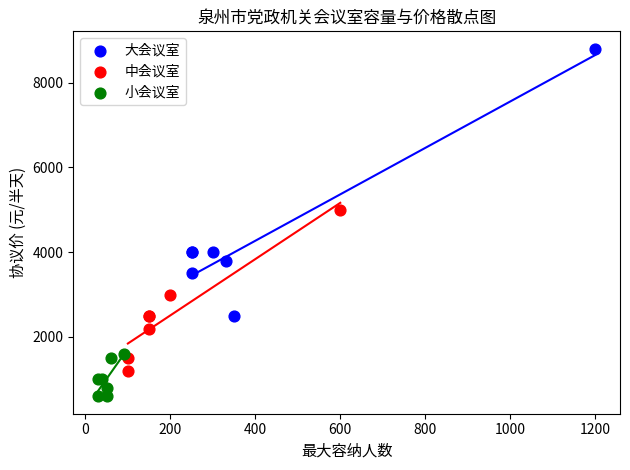

Which series contains the lowest Y value?

小会议室